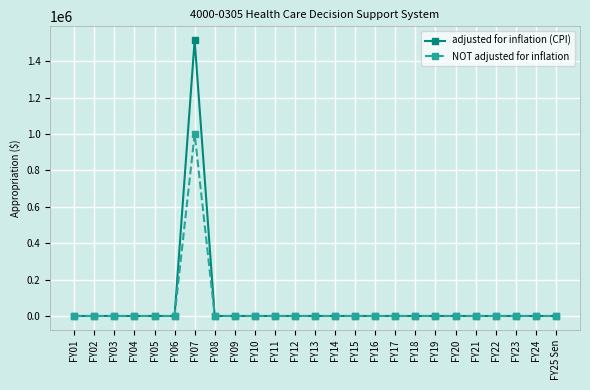

At which category is the sum across all series the highest?

FY07